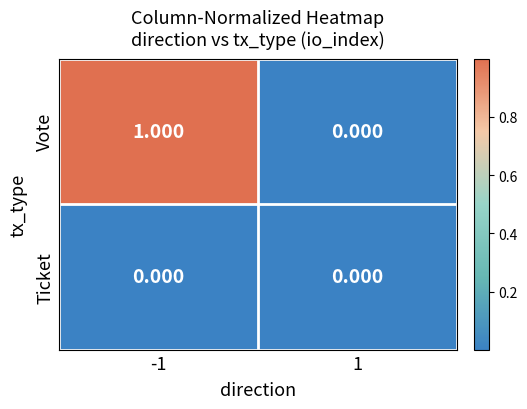

Which label corresponds to the largest value in the chart?

-1